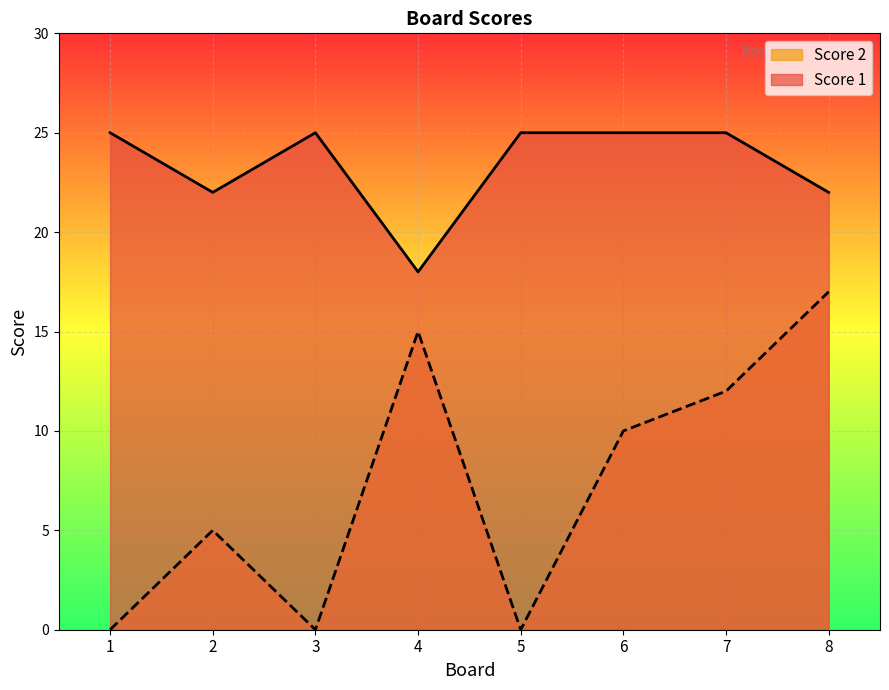

Between 4 and 5, which series saw the biggest shift?

Score 2